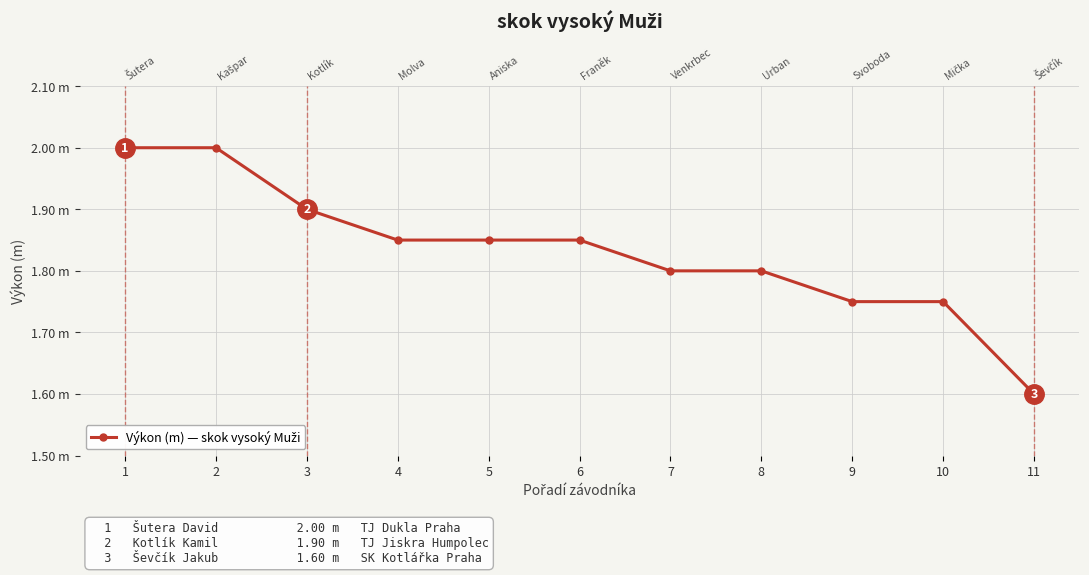

What is the difference between the maximum and second lowest values?

0.2